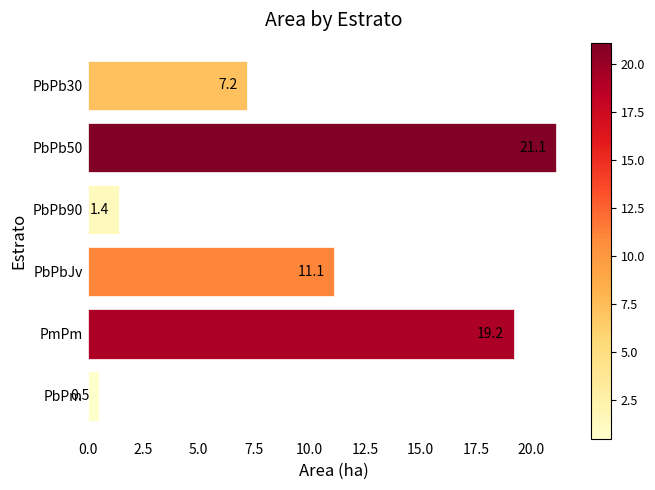

What is the value of the 1st bar from the top?

7.2